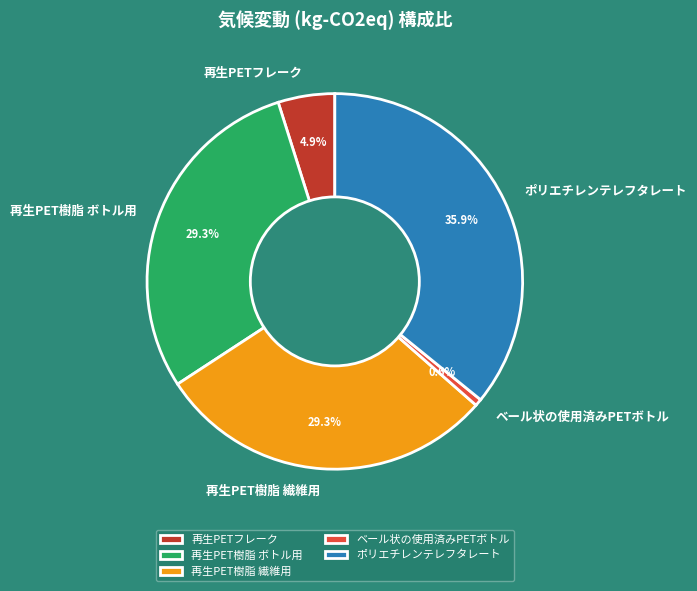

To the nearest percent, what is the difference between the largest and smallest slice percentages?

35%